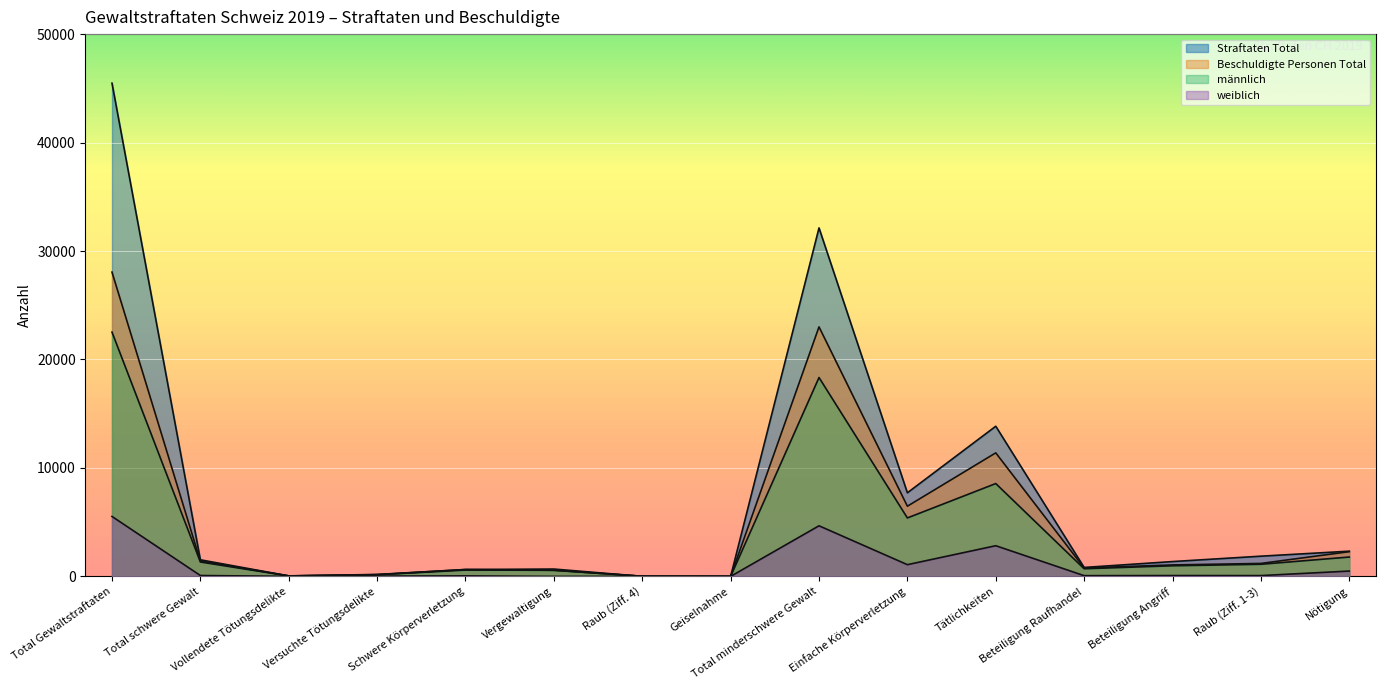

Which series has the largest total across all categories?

Straftaten Total